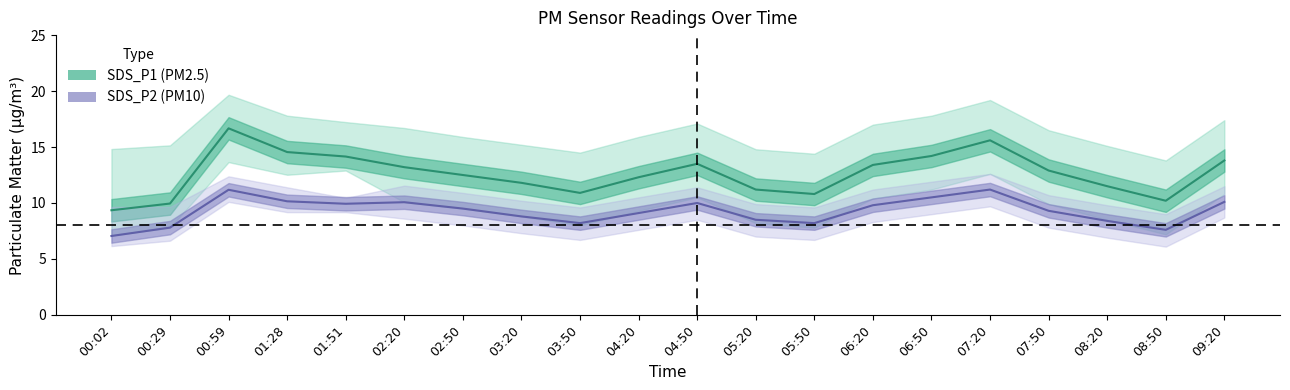

How many lines are shown in the chart?

2